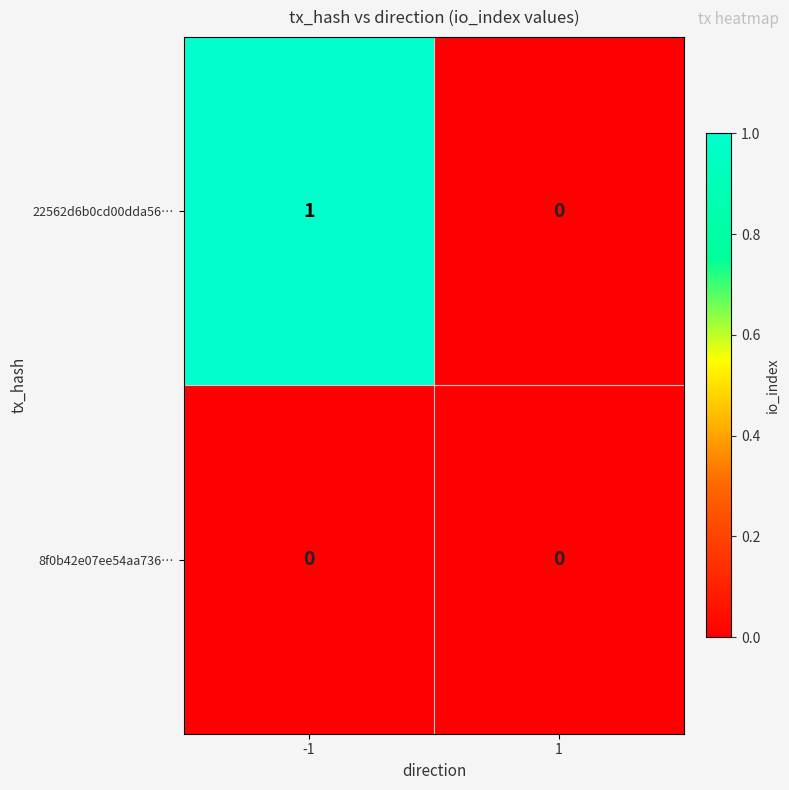

Is it true that 22562d6b0cd00dda56… equals 1 at -1?

True